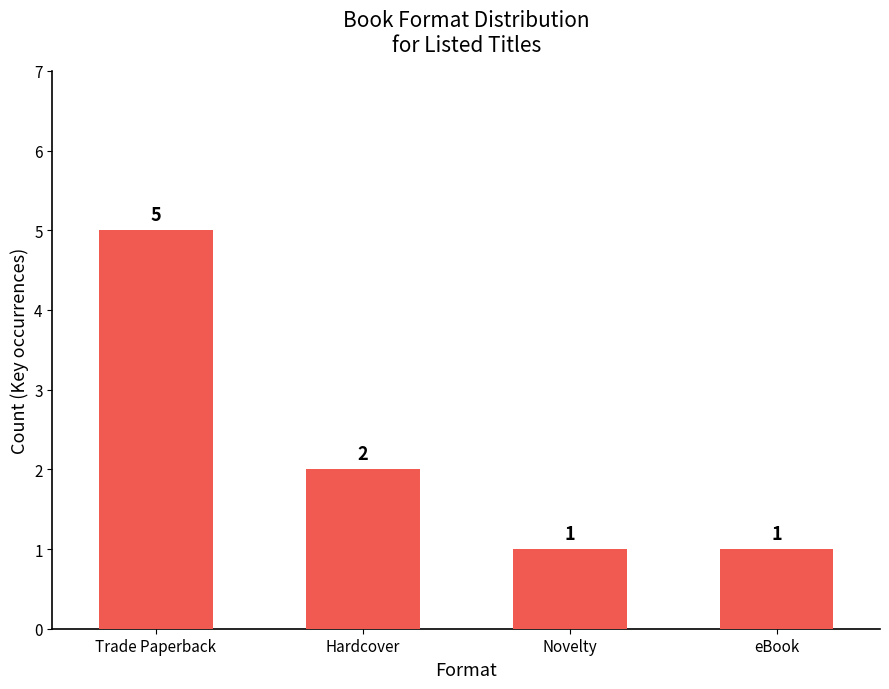

What position from the right is Hardcover?

3